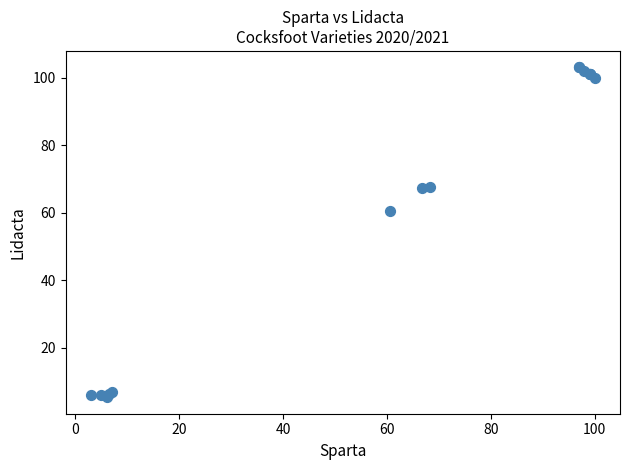

What Y value in the scatter plot is closest to 54?

60.4